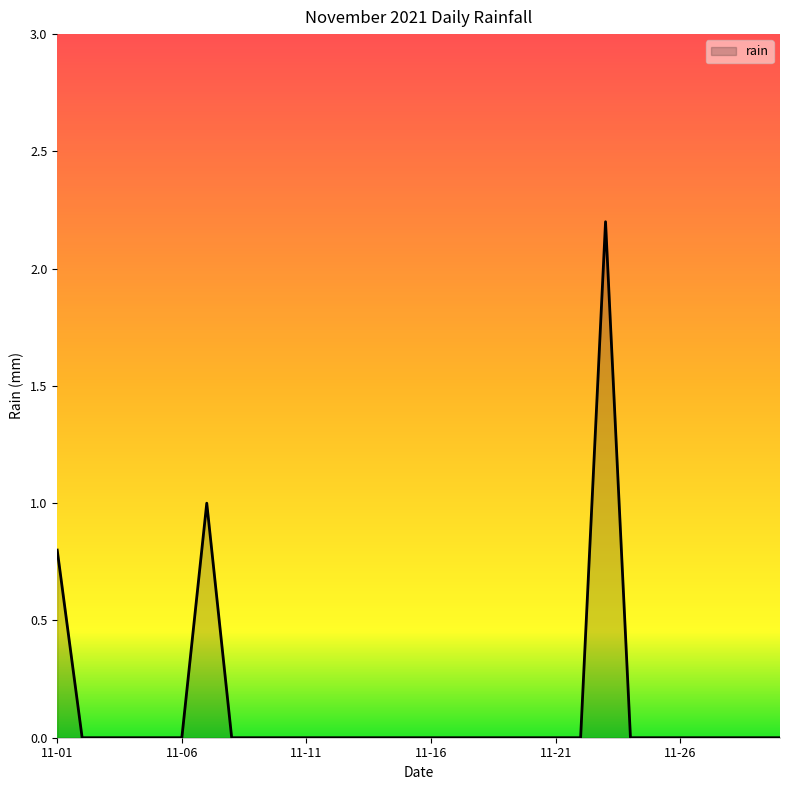

Does the chart have visible grid lines?

No